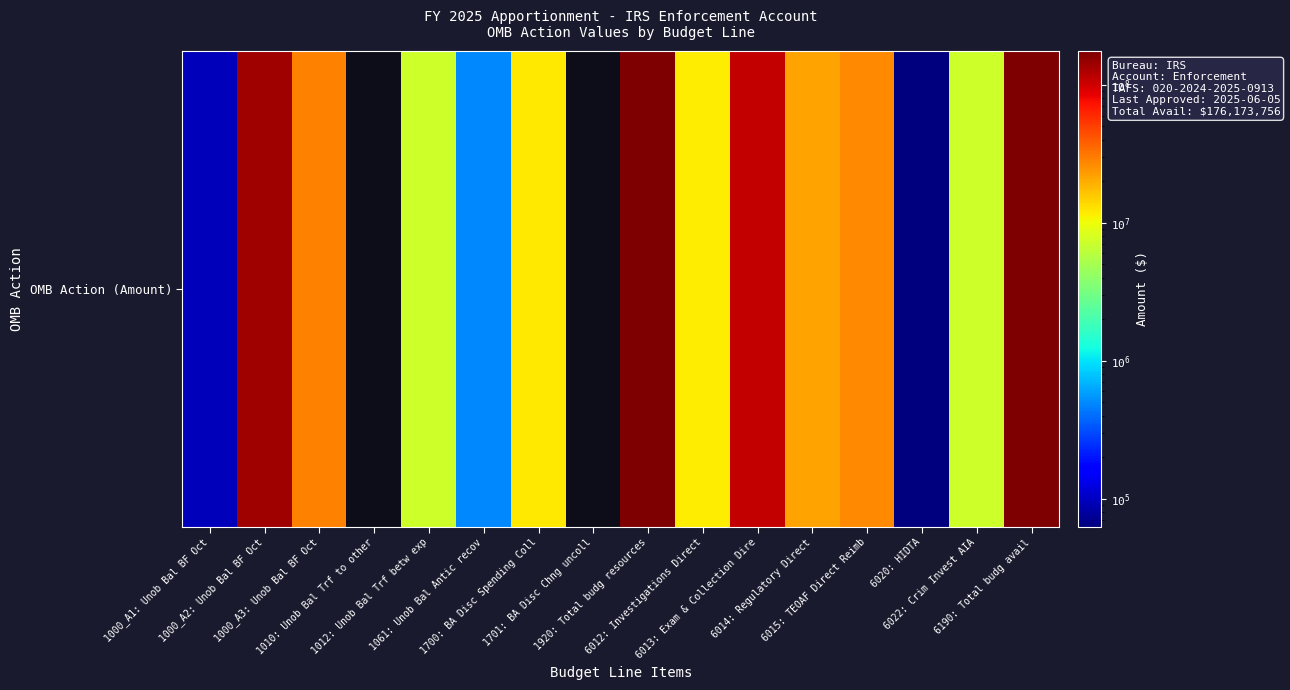

What is the sum of the values at 1920: Total budg resources and 1701: BA Disc Chng uncoll?

162470143